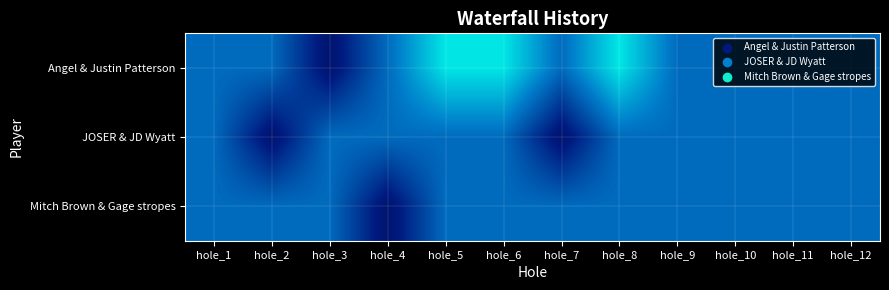

At which category does the chart reach its minimum across all series?

hole_3